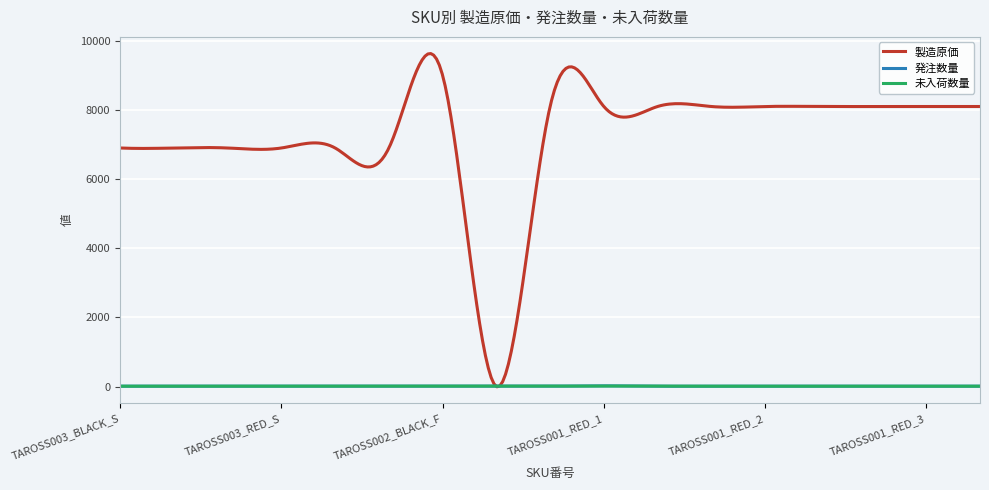

Which series has the largest range (max minus min)?

製造原価